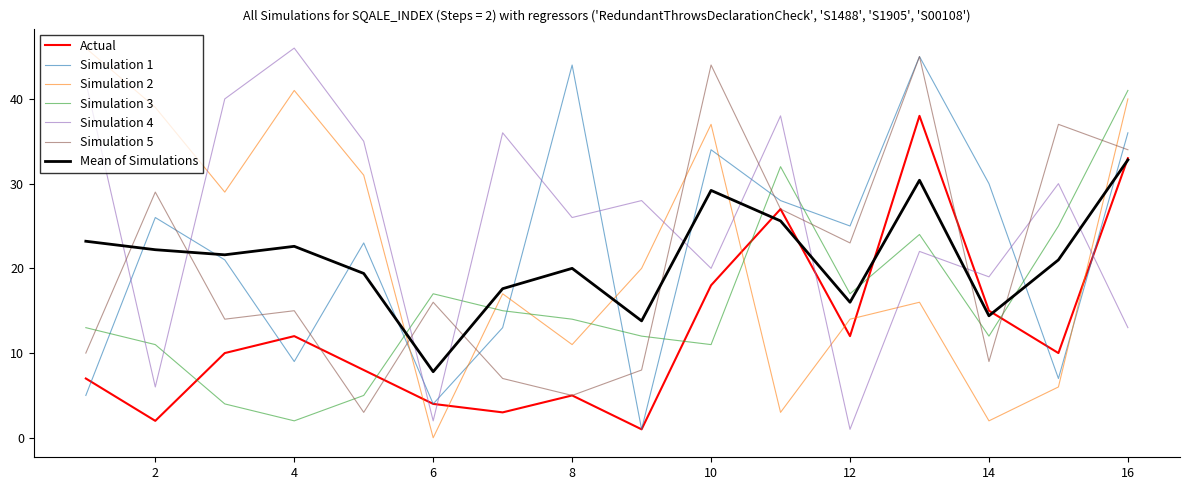

What is the highest value of the Simulation 5 series?

45.0